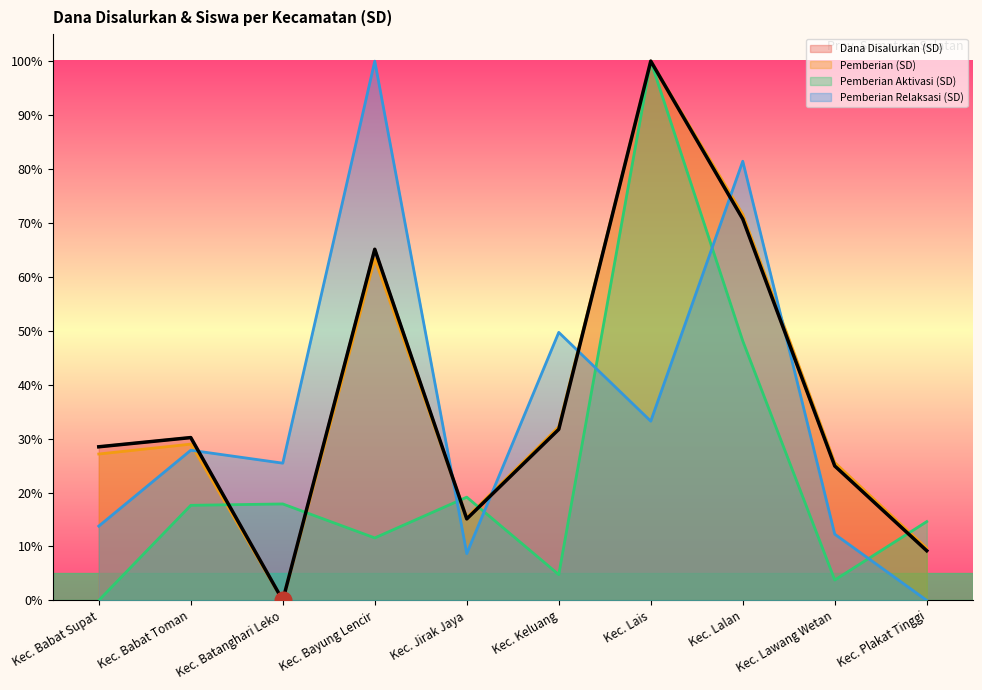

What is the difference between the Pemberian Relaksasi (SD) values at Kec. Lais and Kec. Plakat Tinggi?

33.2